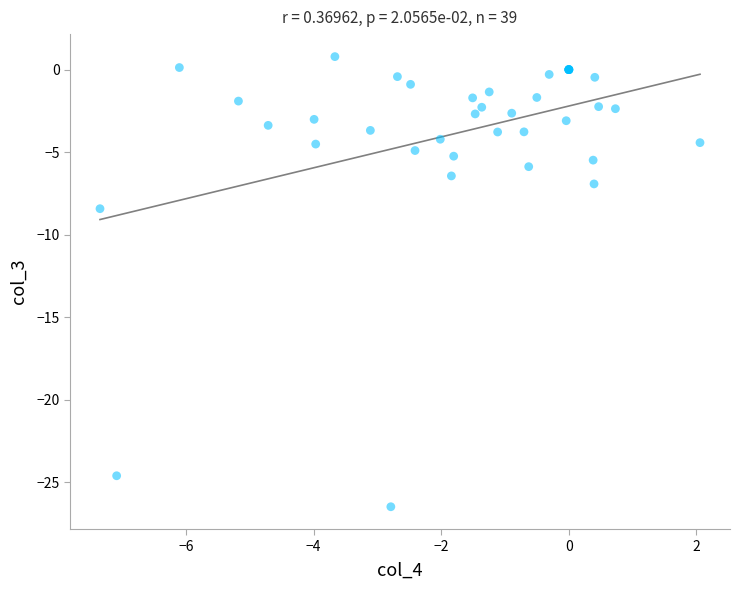

What Y value in the scatter plot is closest to -12?

-8.4